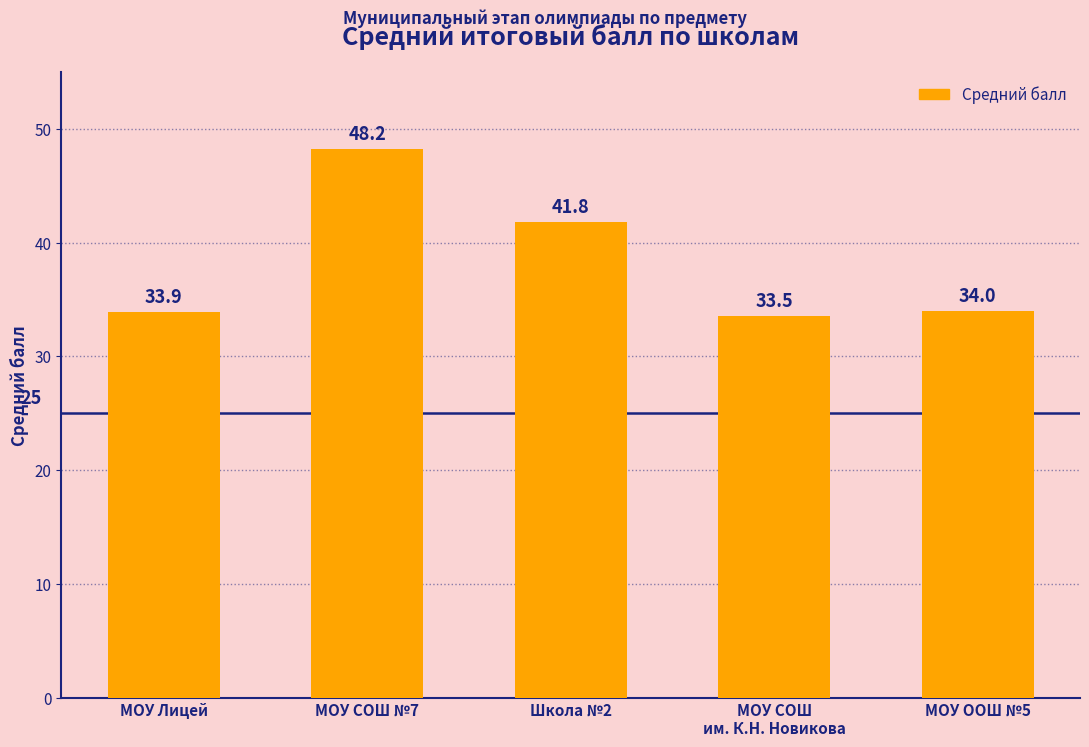

Is it true that the value at МОУ ООШ №5 is 34.0?

True